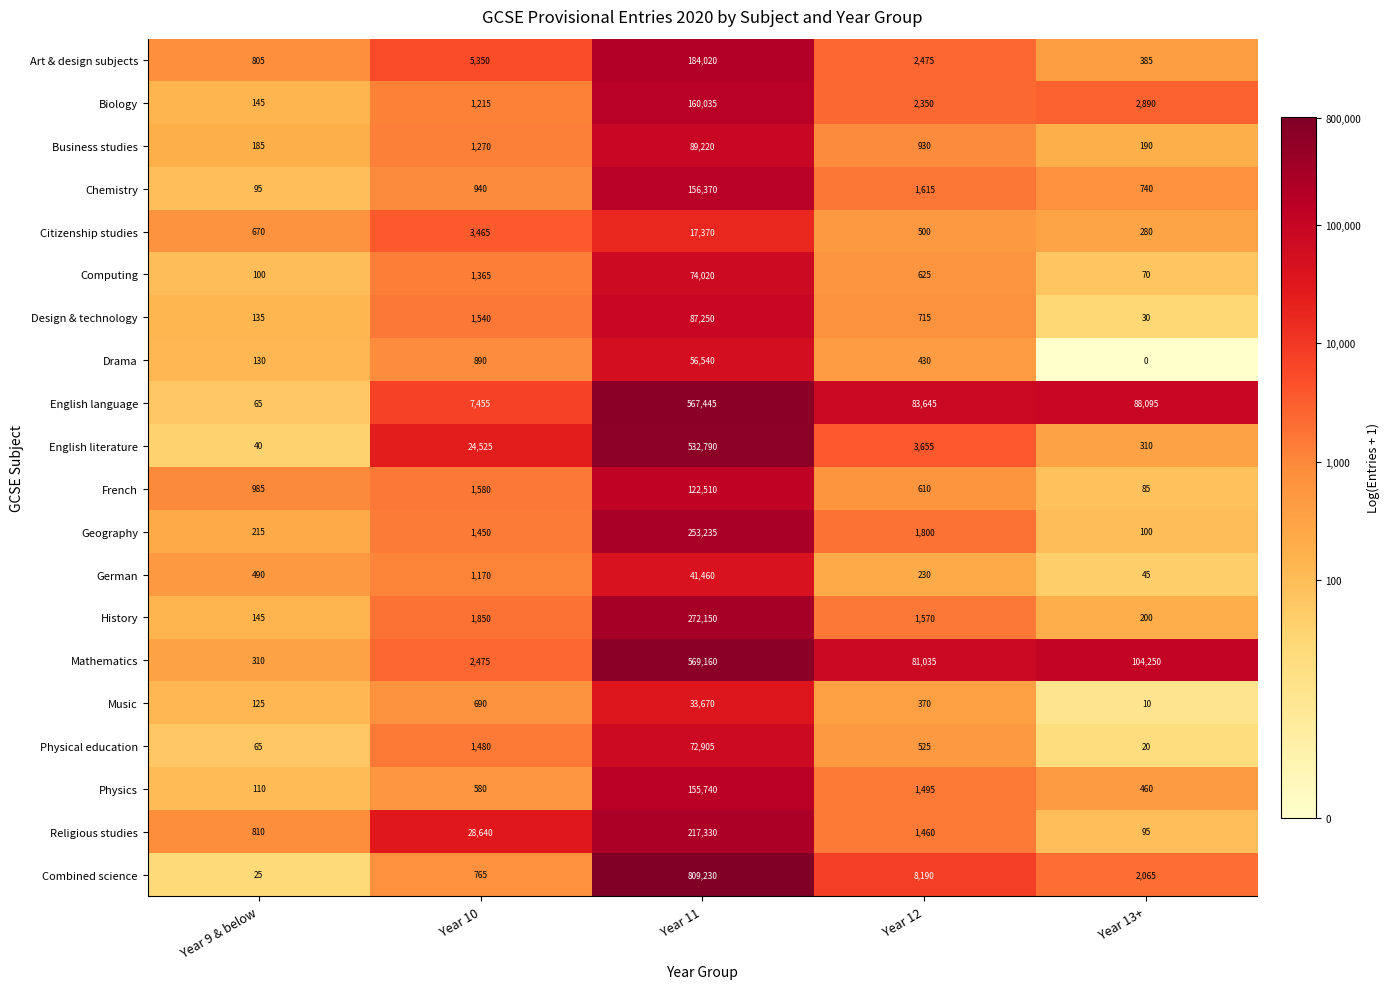

What is the difference between the maximum and second lowest values in the Physical education series?

72840